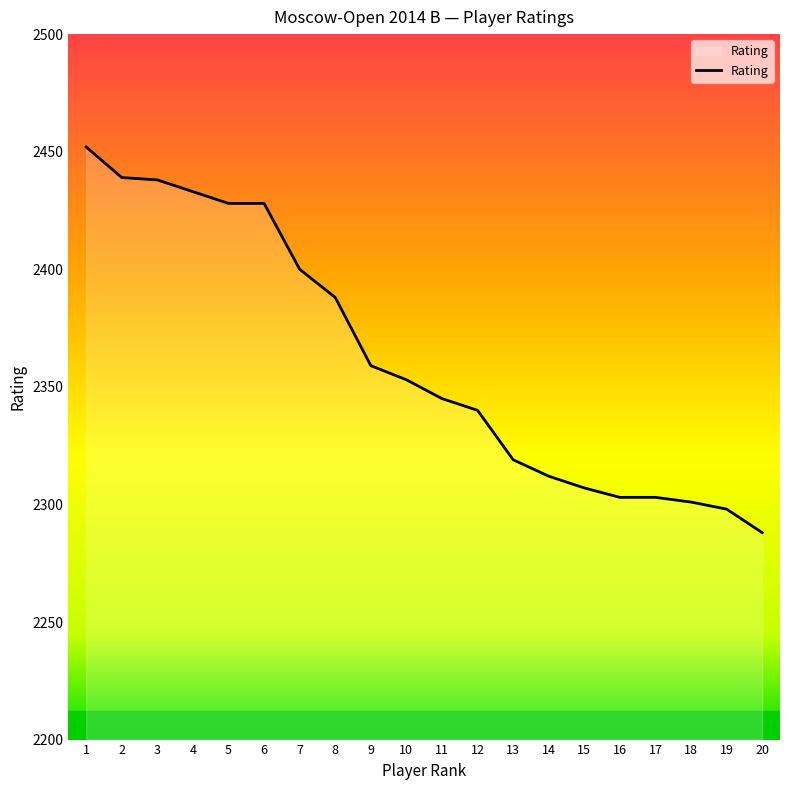

What is the change in value from 11 to 20?

-57